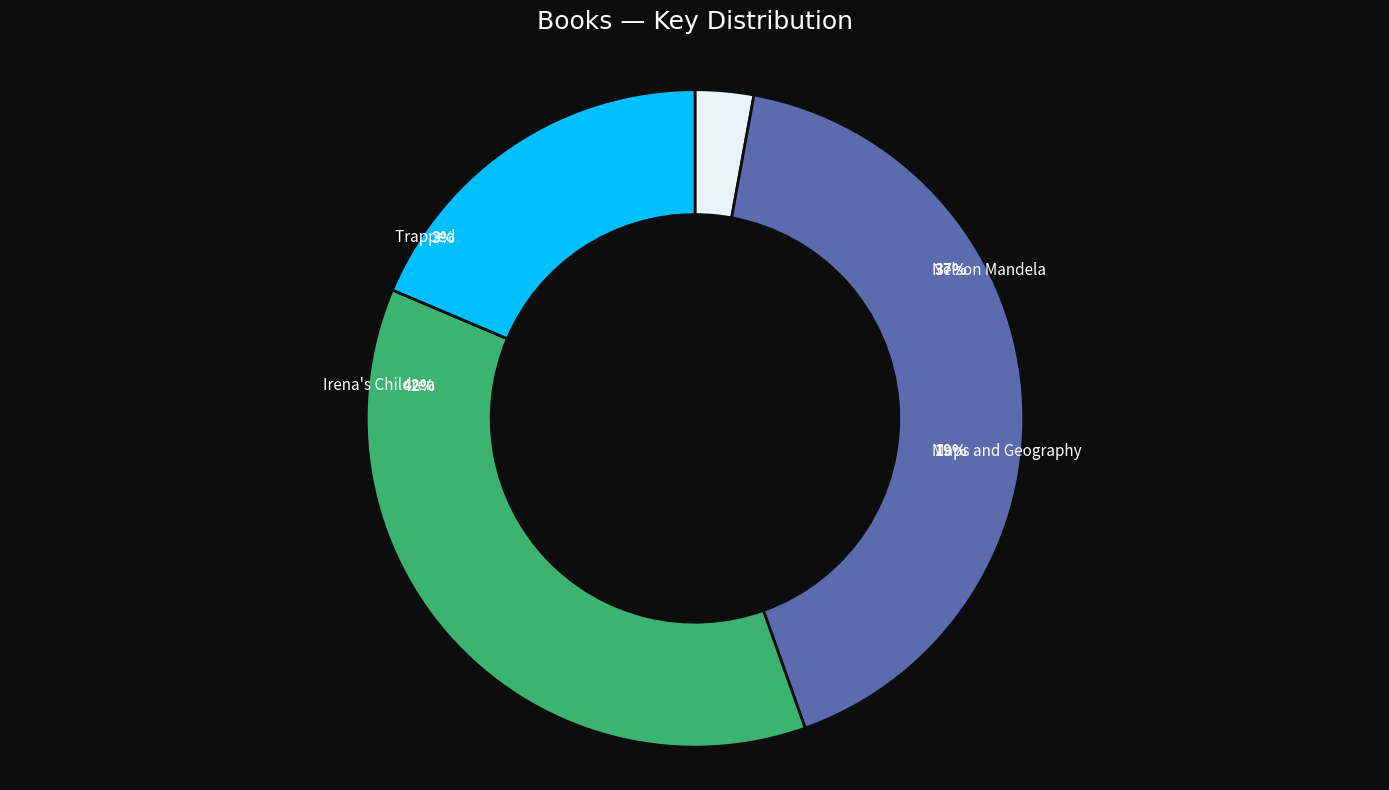

What percentage do Maps and Geography and Nelson Mandela together represent?

55.4%